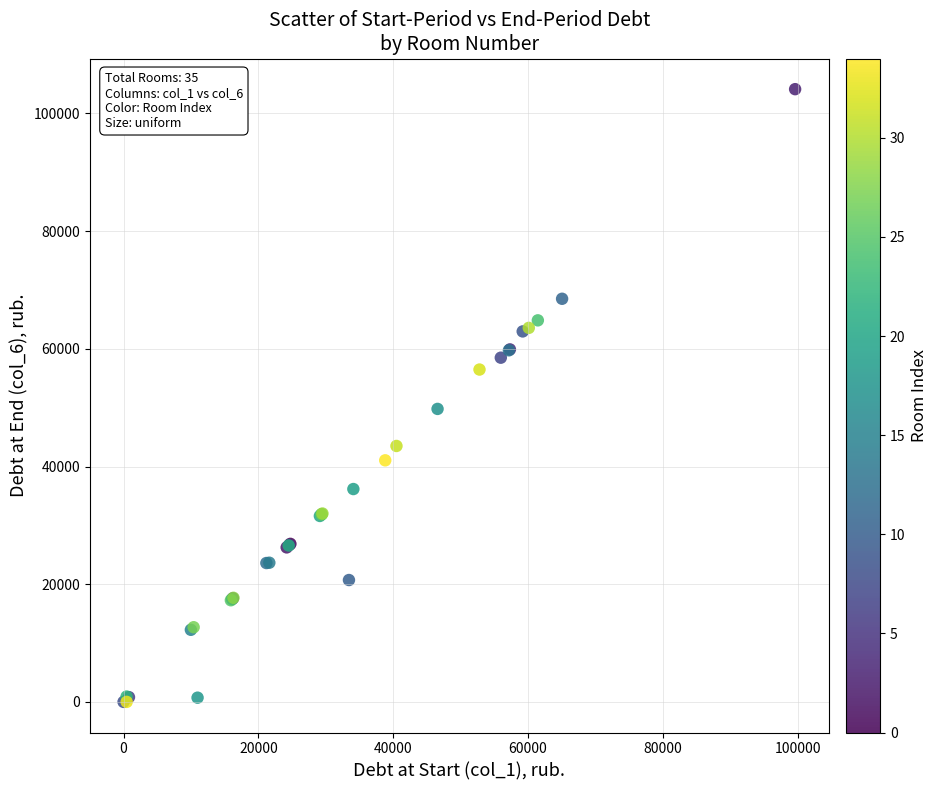

What Y value in the scatter plot is closest to 52060?

49786.2